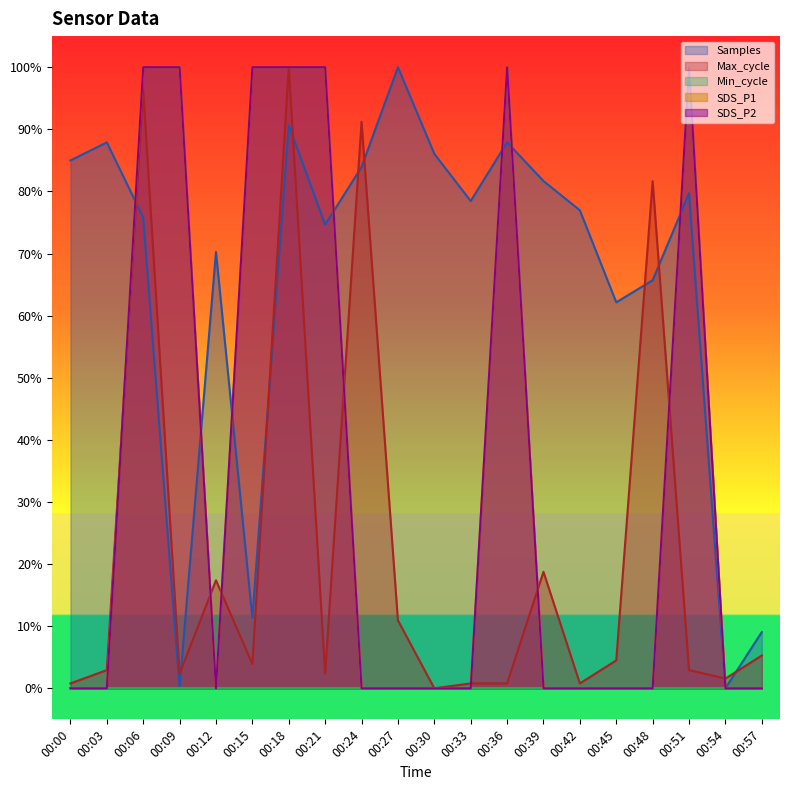

Reading left to right, extract all data points from this chart.

SDS_P1: 0.0	0.0	1.0	1.0	0.0	1.0	1.0	1.0	0.0	0.0	0.0	0.0	1.0	0.0	0.0	0.0	0.0	1.0	0.0	0.0
SDS_P2: 0.0	0.0	1.0	1.0	0.0	1.0	1.0	1.0	0.0	0.0	0.0	0.0	1.0	0.0	0.0	0.0	0.0	1.0	0.0	0.0
Max_cycle: 0.0	0.0	1.0	0.0	0.2	0.0	1.0	0.0	0.9	0.1	0.0	0.0	0.0	0.2	0.0	0.0	0.8	0.0	0.0	0.1
Samples: 0.8	0.9	0.8	0.0	0.7	0.1	0.9	0.7	0.8	1.0	0.9	0.8	0.9	0.8	0.8	0.6	0.7	0.8	0.0	0.1